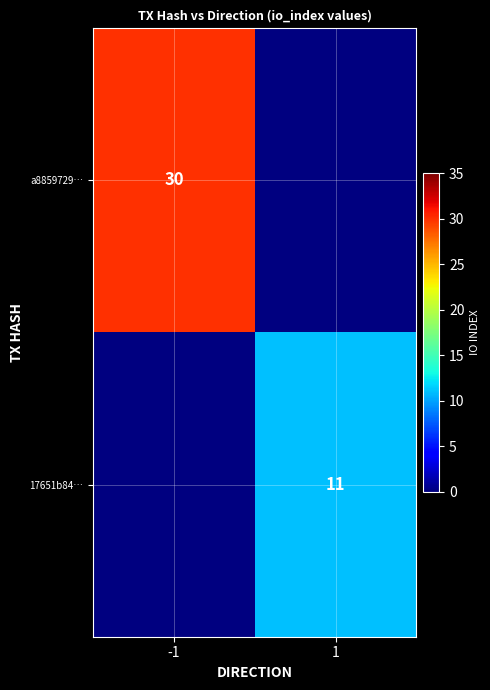

True or false: 17651b84… has a value of 11 at 1.

True